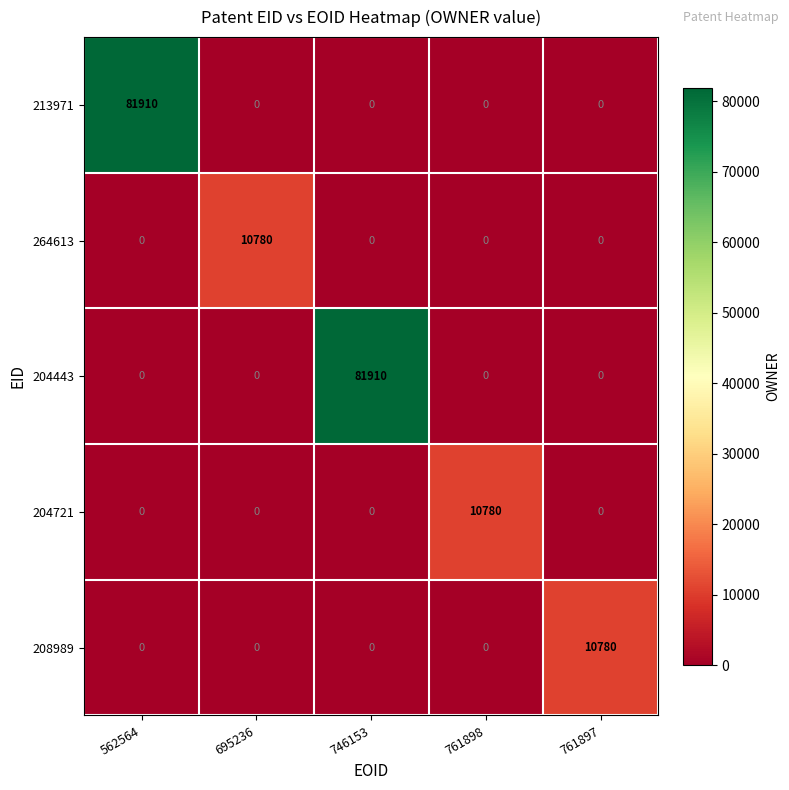

Is the value of 264613 at 695236 greater than the value of 208989 at 695236?

Yes